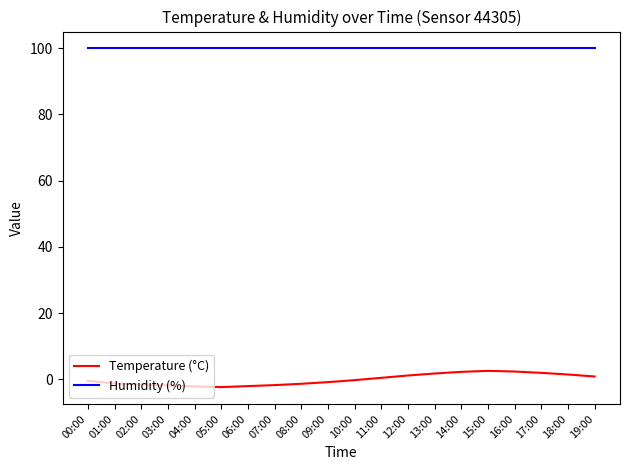

At 12:00, list the series in order from largest to smallest.

Humidity (%), Temperature (°C)